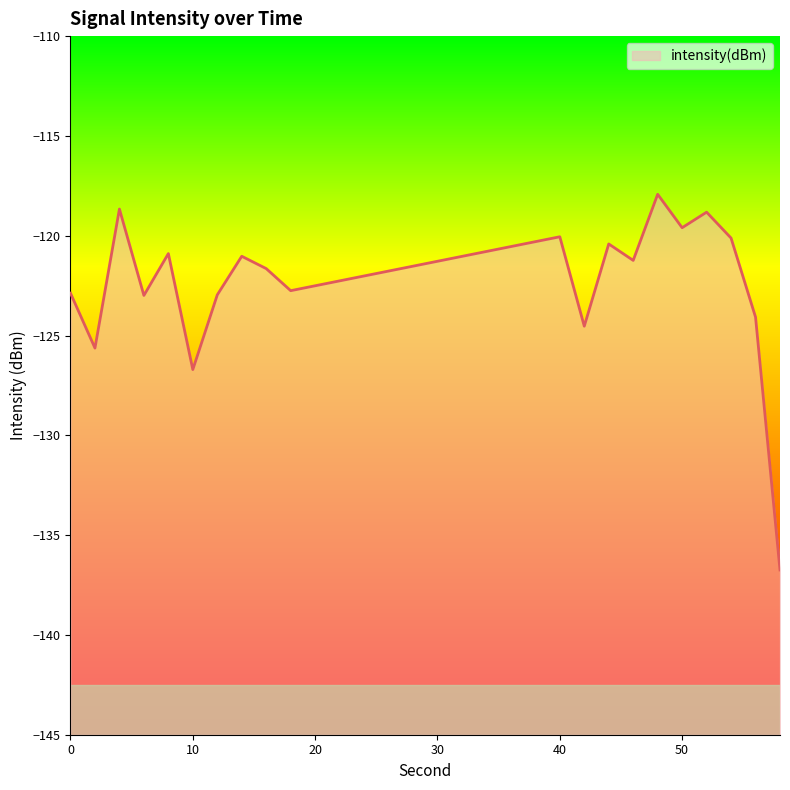

How many categories are shown in the chart?

20